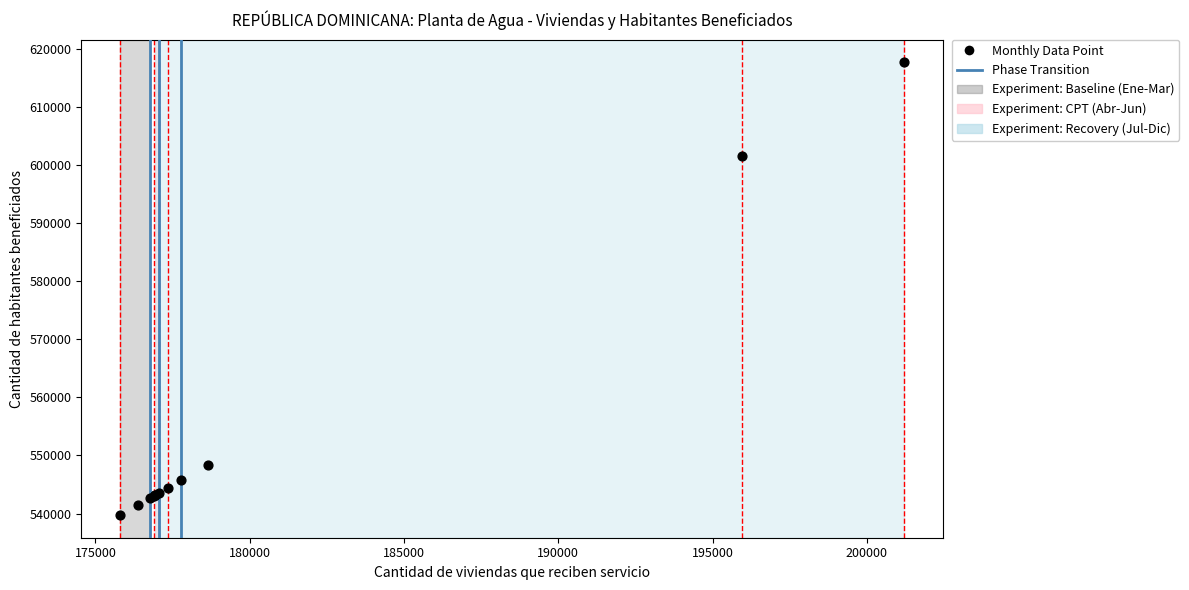

What Y value in the scatter plot is closest to 578716?

601557